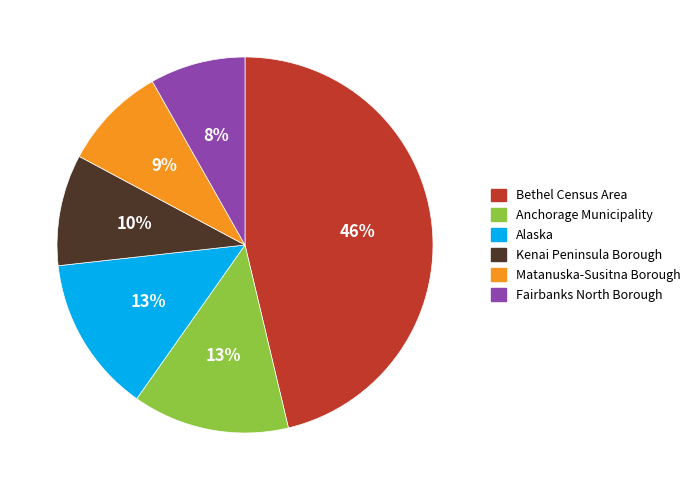

What is the largest slice in the pie chart?

Bethel Census Area